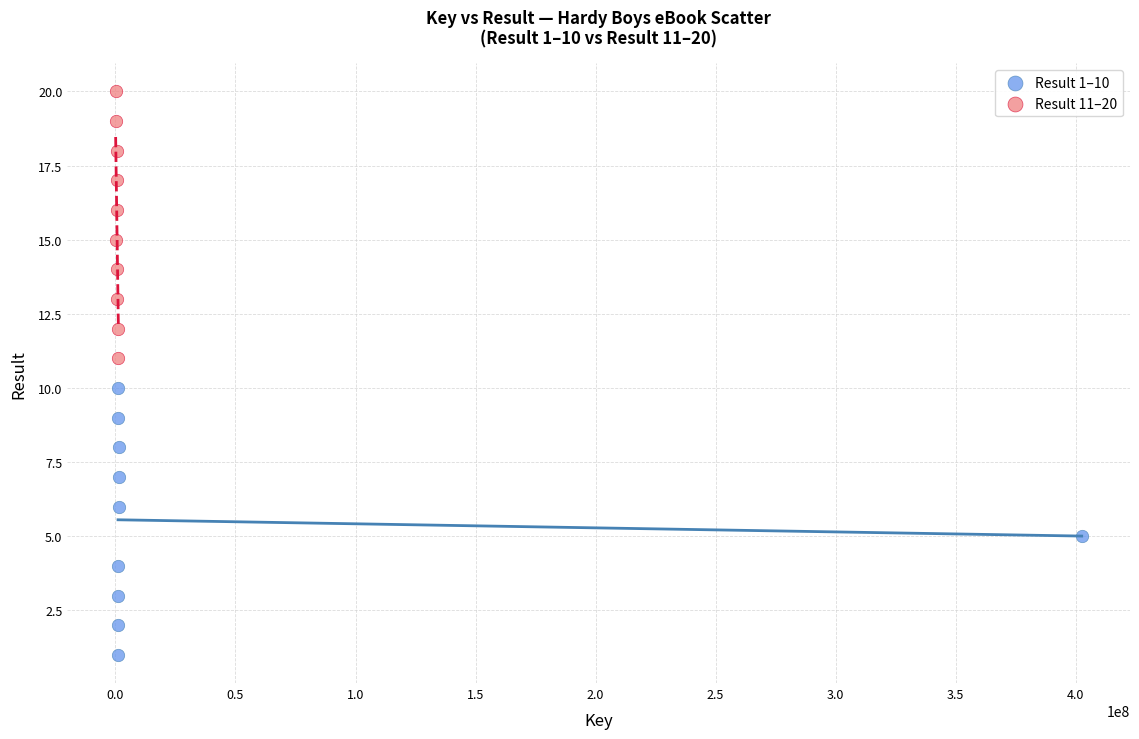

Which series contains the highest Y value?

Result 11–20